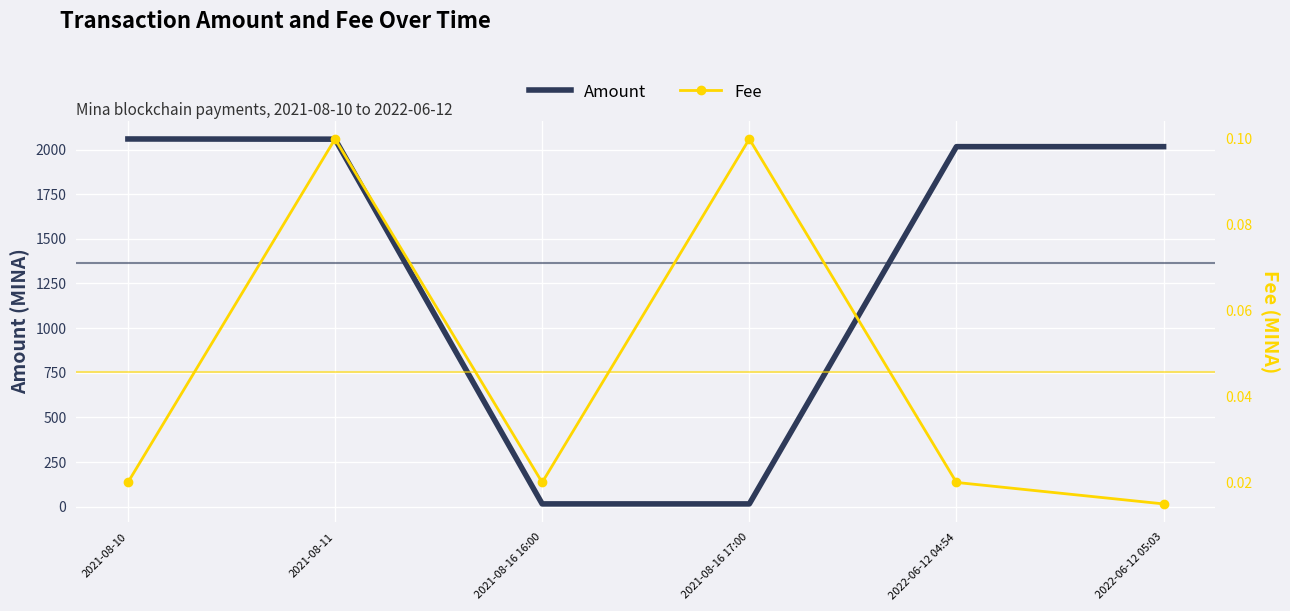

What is the average value of the Amount series?

1363.4